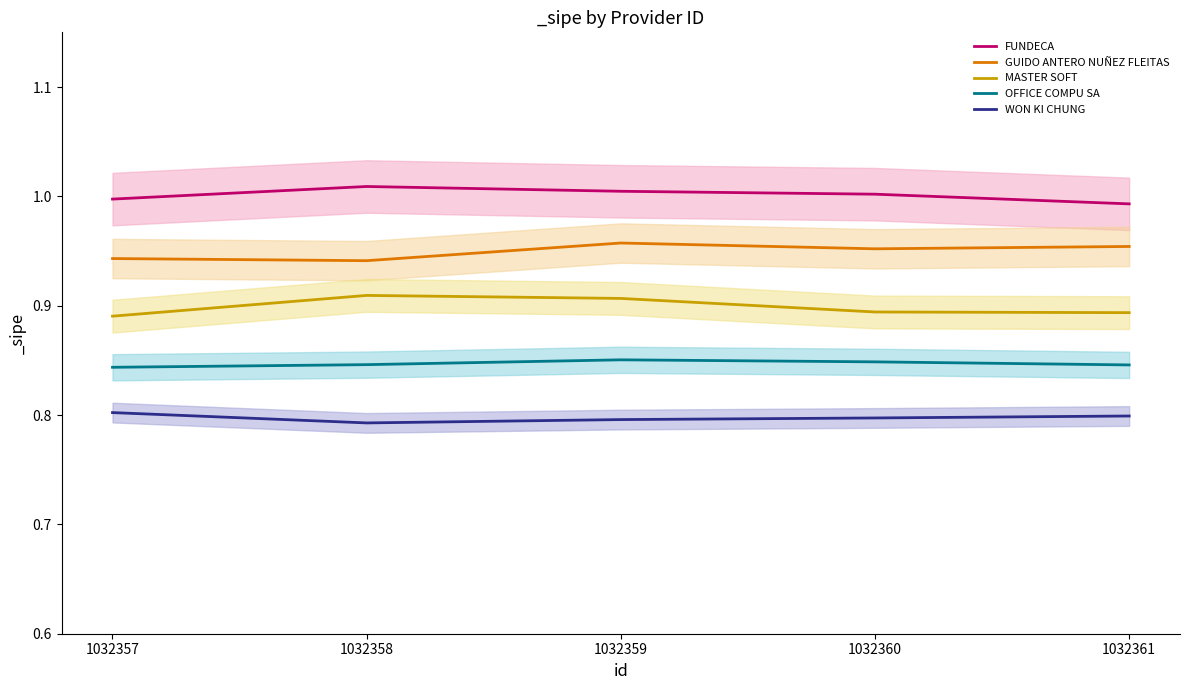

True or false: FUNDECA and WON KI CHUNG intersect in this chart.

False